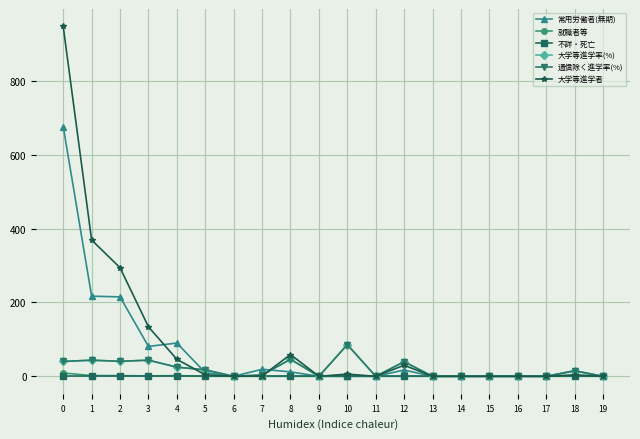

What are all the series names shown in the legend?

常用労働者(無期), 就職者等, 不詳・死亡, 大学等進学率(%), 通信除く進学率(%), 大学等進学者